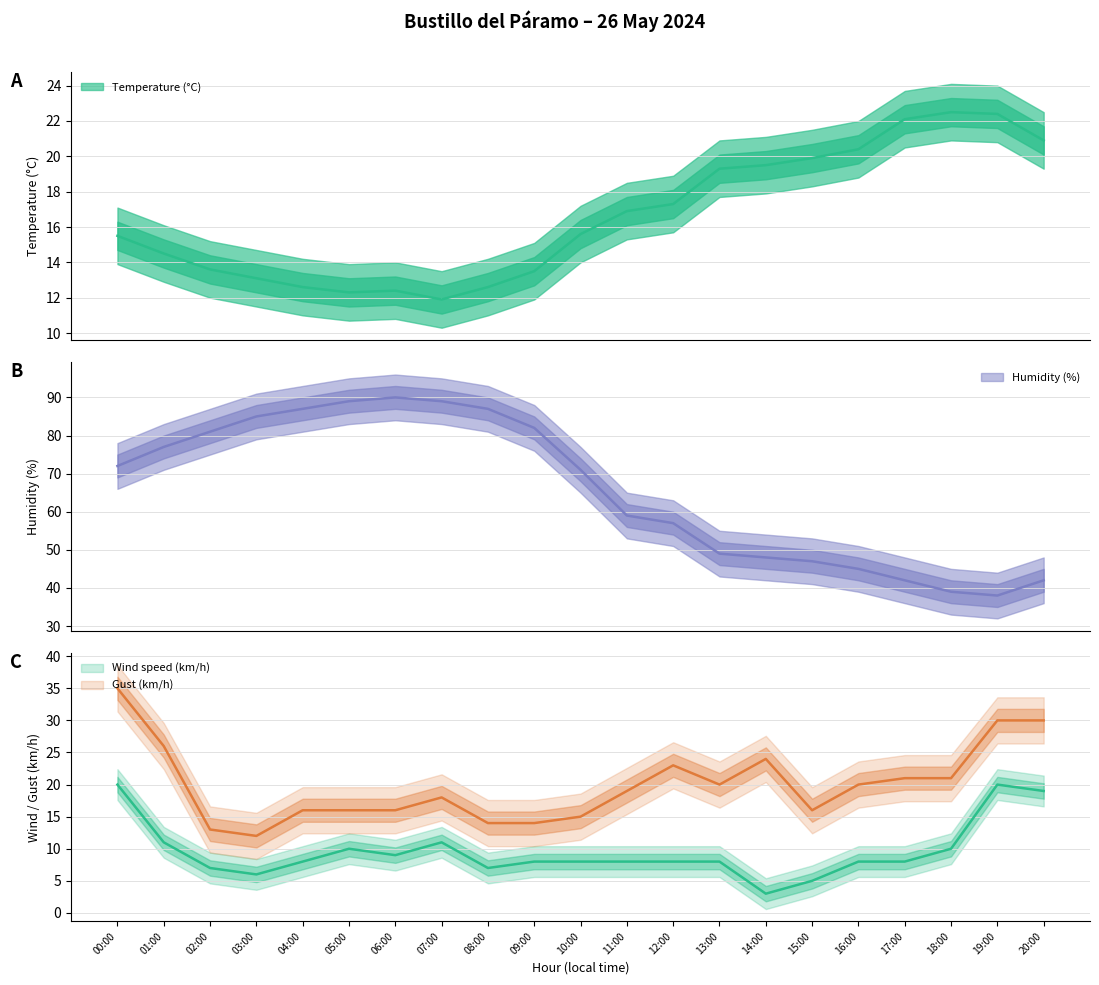

Which series changed the most between 04:00 and 17:00?

Humidity (%)